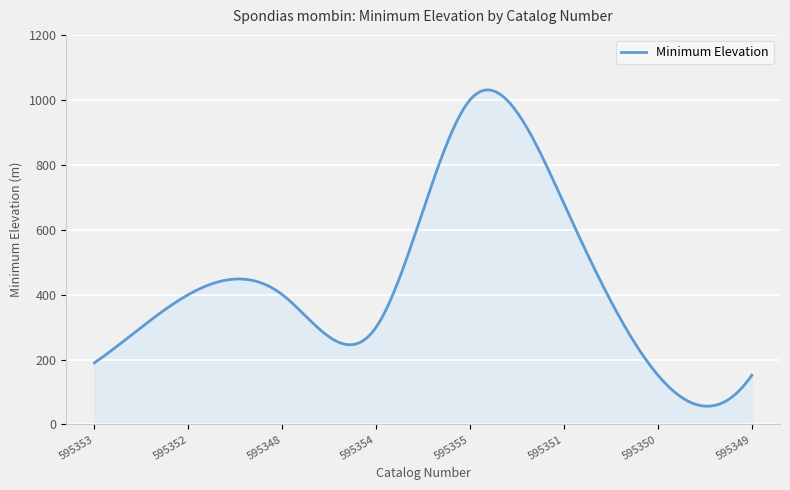

What is the maximum value shown in the chart?

1030.5